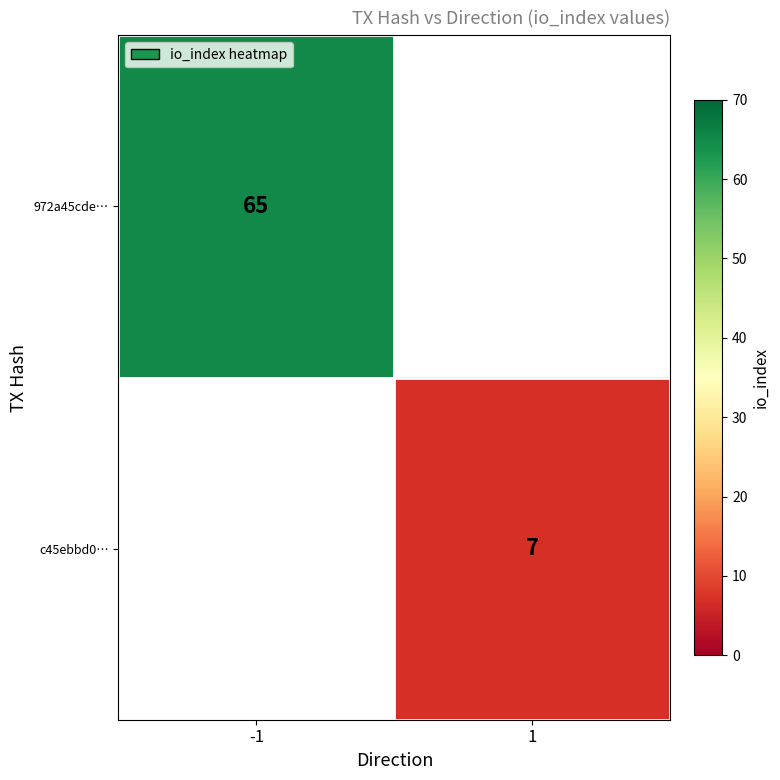

What is the greatest value displayed?

65.0